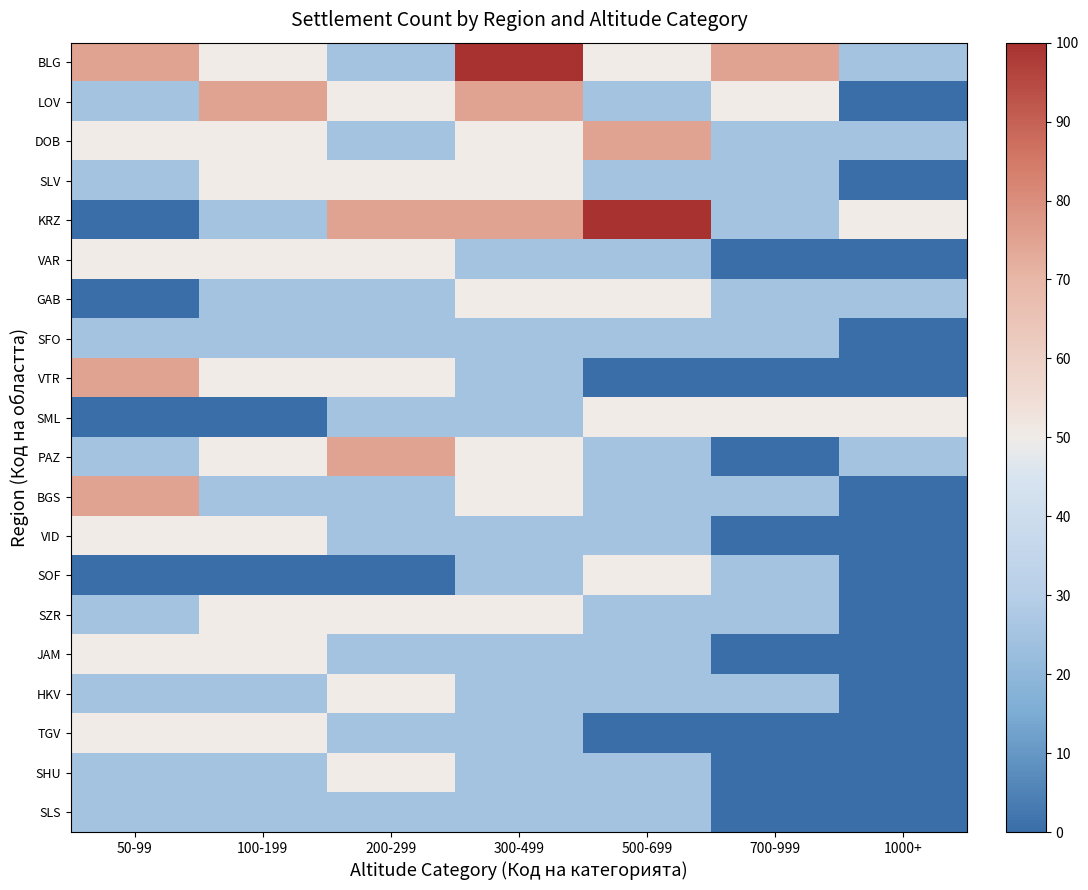

Which series has the largest total across all categories?

BLG